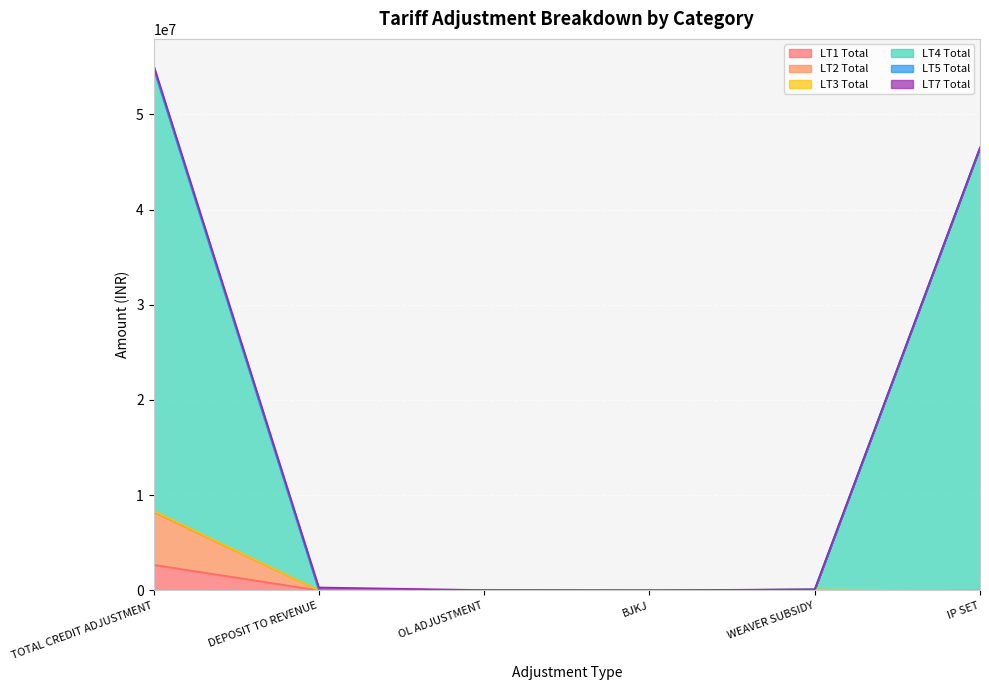

What is the spread (max minus min) of values at DEPOSIT TO REVENUE?

1120.0